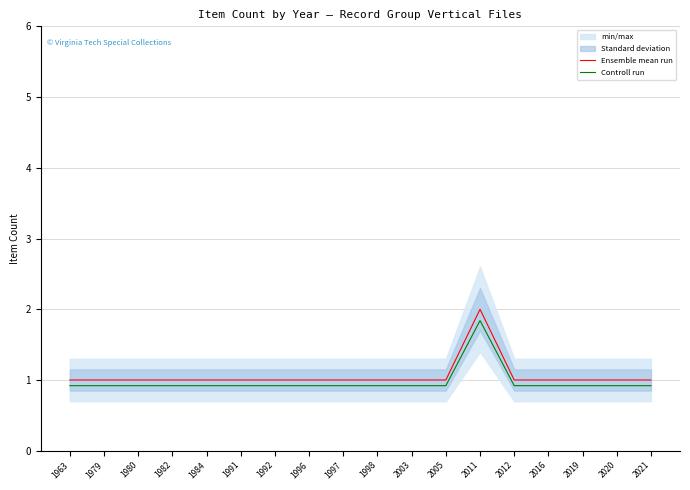

Is it true that Controll run equals 0.2 at 1984?

False